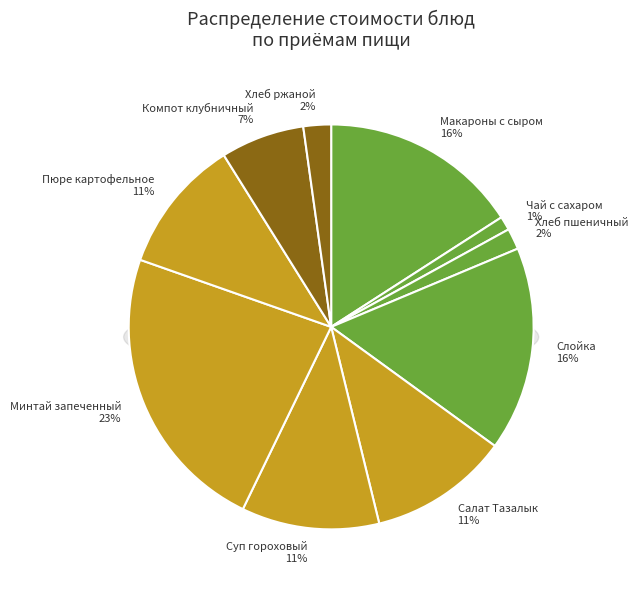

What is the ratio of the value at Суп гороховый to the value at Минтай запеченный?

0.5